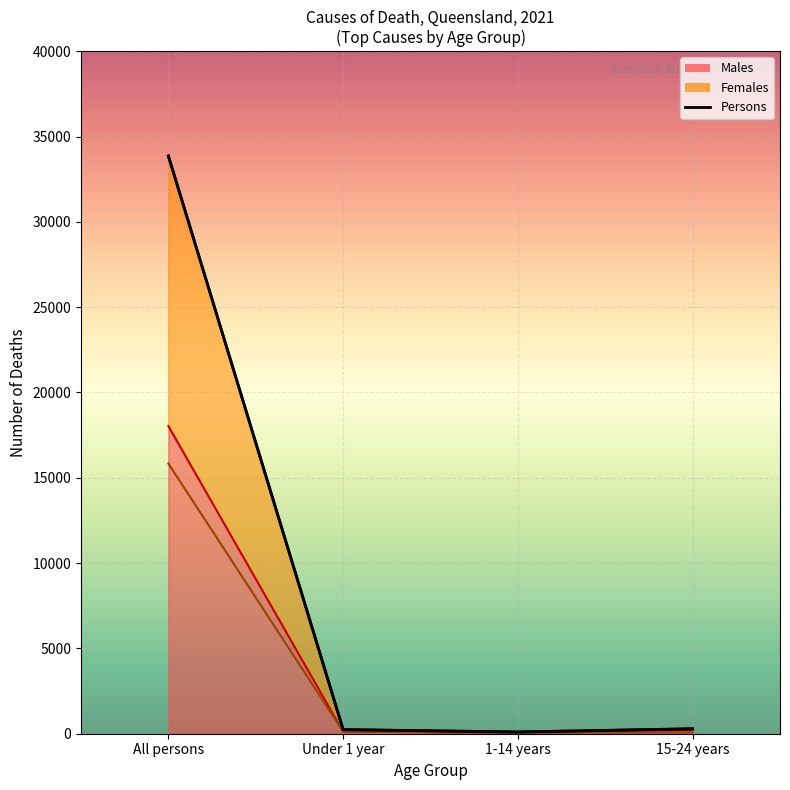

Is the value of Persons at 15-24 years greater than the value of Males at All persons?

No